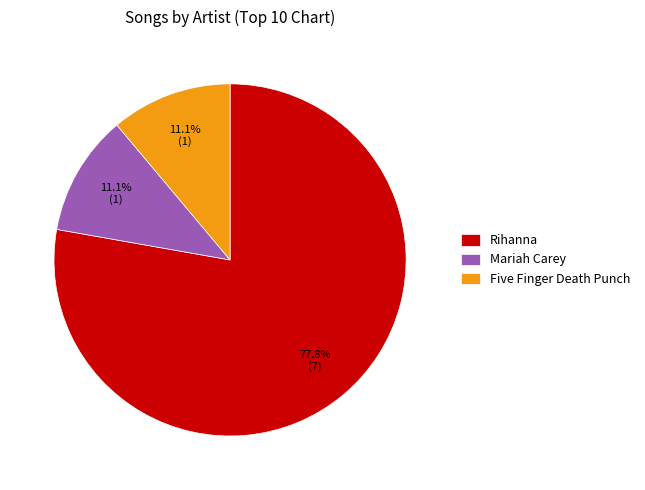

Does Mariah Carey account for over 50% of the chart?

No